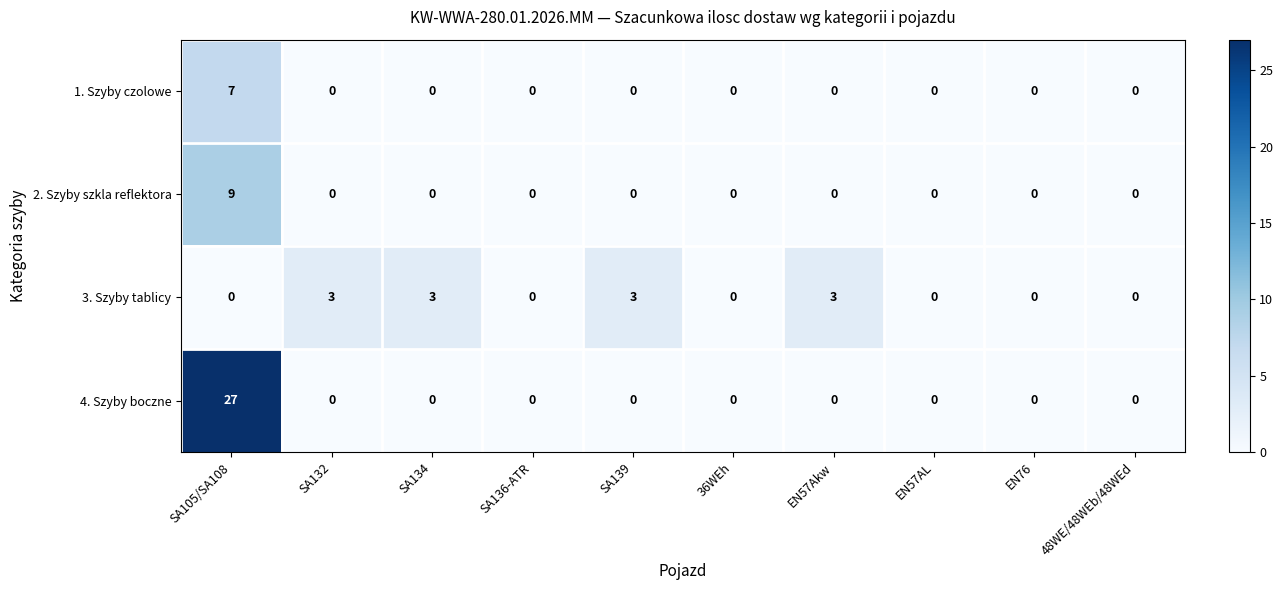

List the series in order of their peak value, lowest first.

3. Szyby tablicy, 1. Szyby czolowe, 2. Szyby szkla reflektora, 4. Szyby boczne